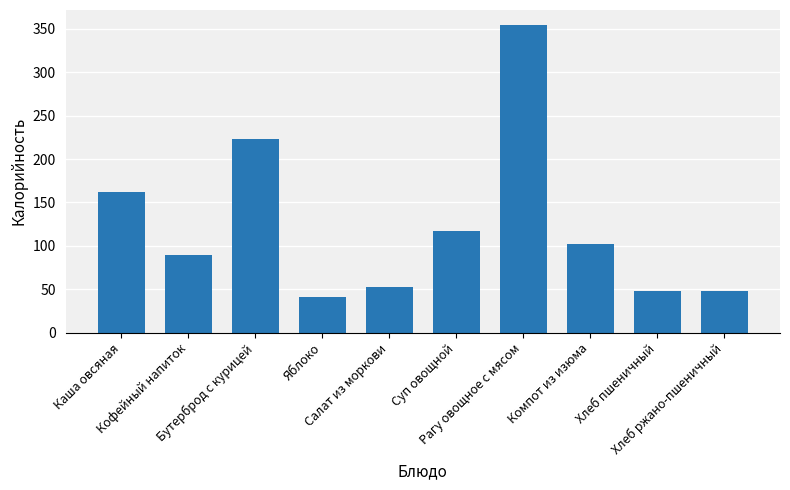

How many distinct data groups are displayed?

1